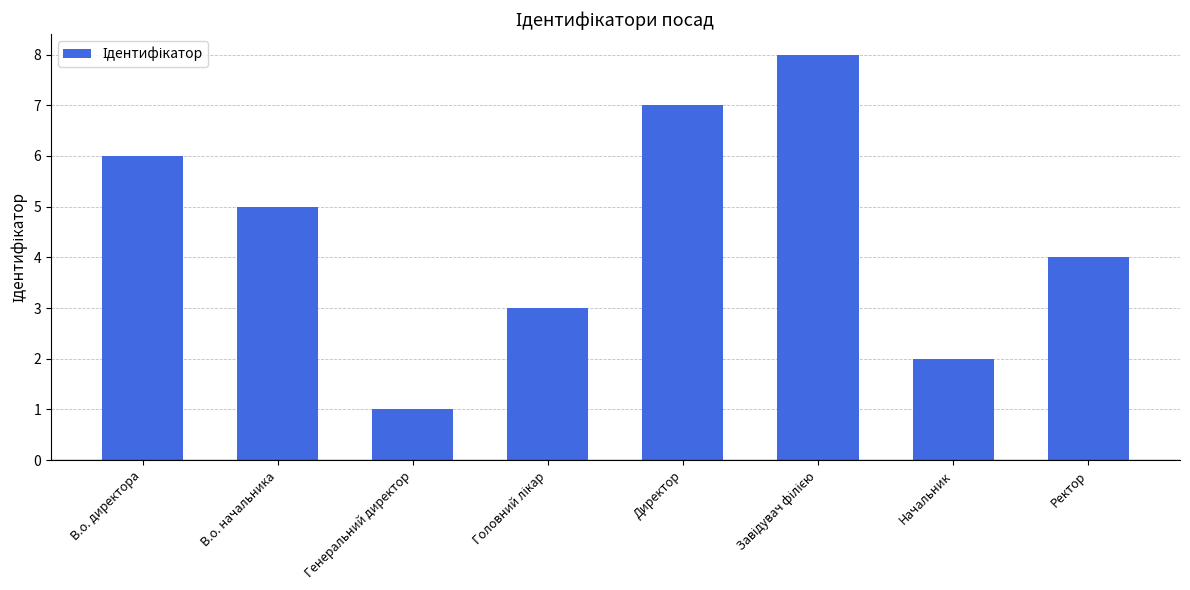

What is the label of the 2nd bar from the left?

В.о. начальника